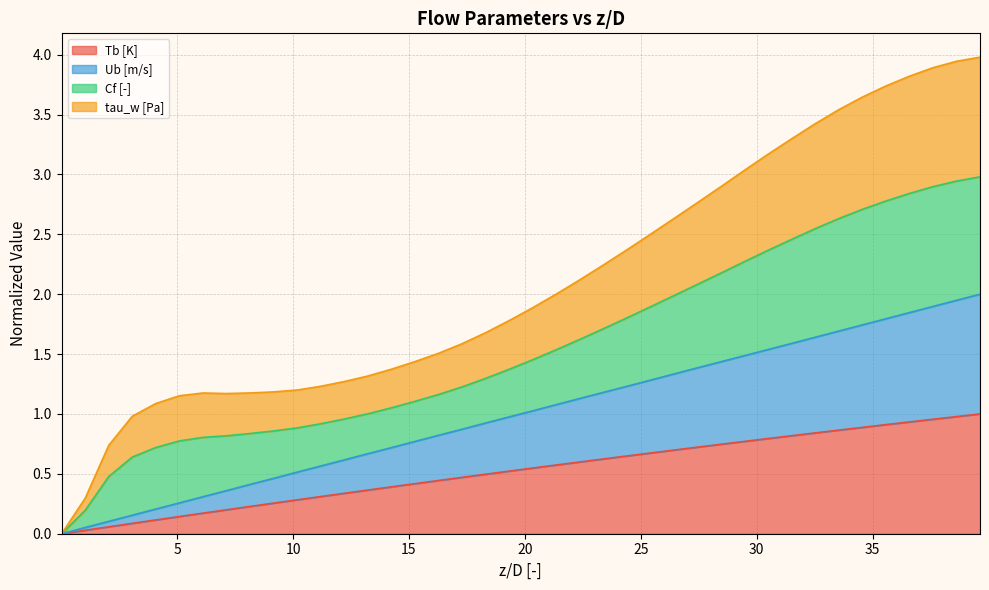

What are all the series names shown in the legend?

Tb [K], Ub [m/s], Cf [-], tau_w [Pa]